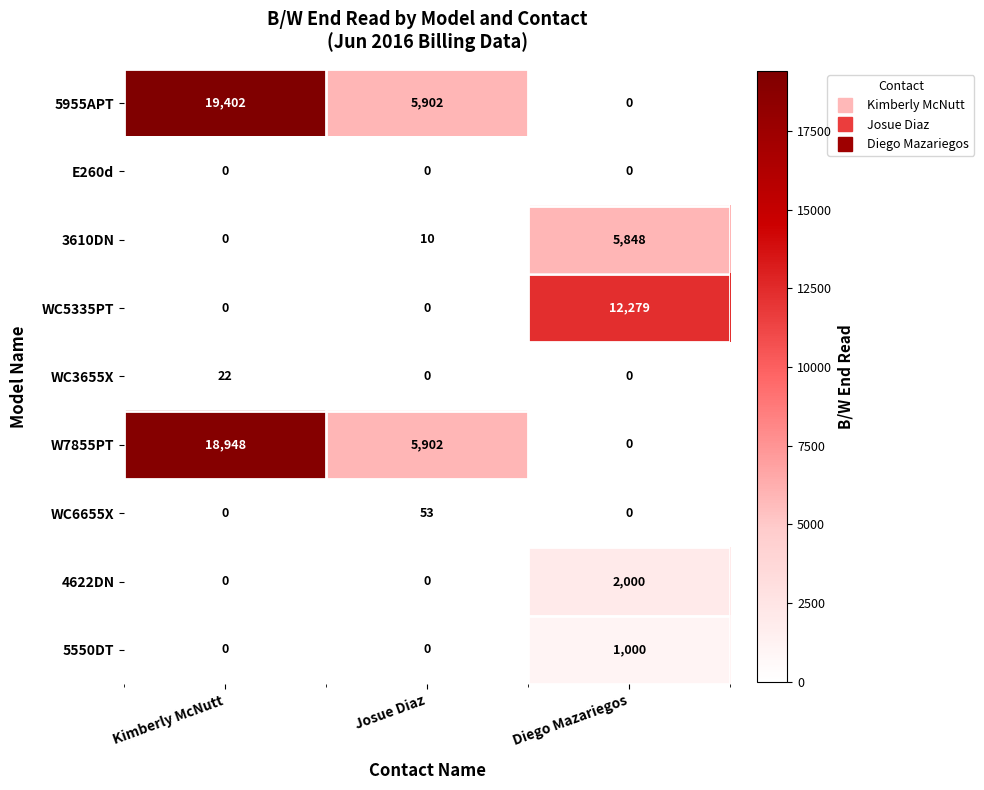

Rank the series by their maximum value, from lowest to highest.

E260d, WC3655X, WC6655X, 5550DT, 4622DN, 3610DN, WC5335PT, W7855PT, 5955APT